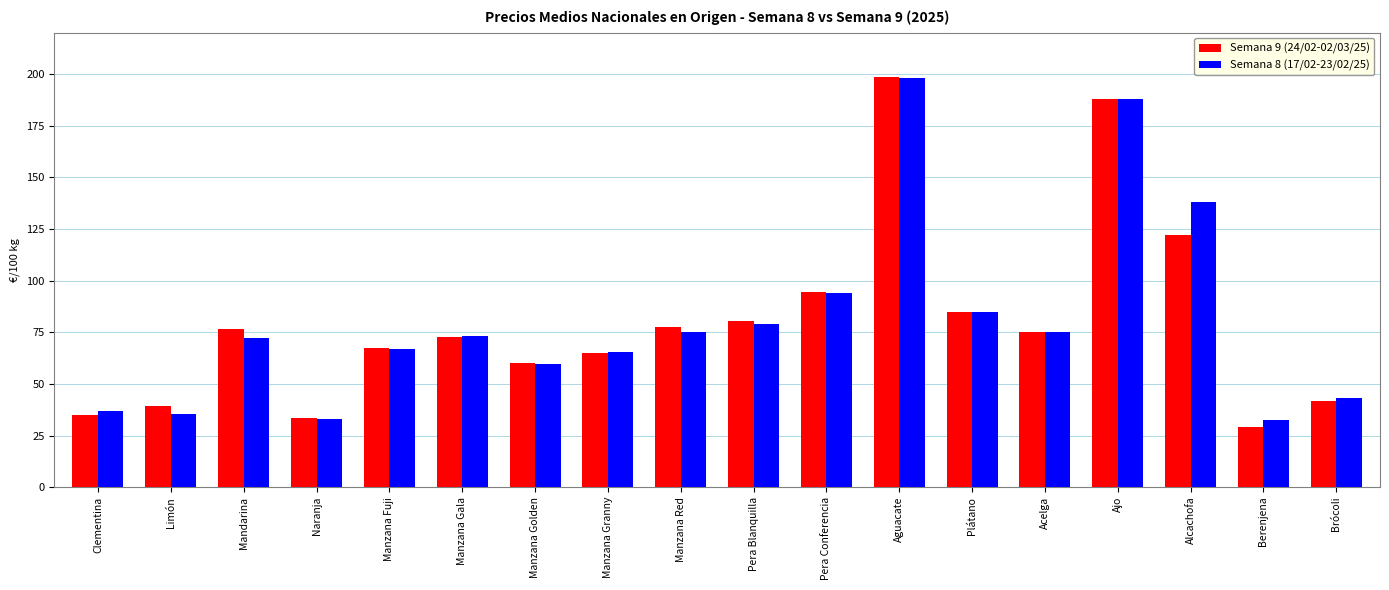

Which series changed the most between Alcachofa and Brócoli?

Semana 8 (17/02-23/02/25)